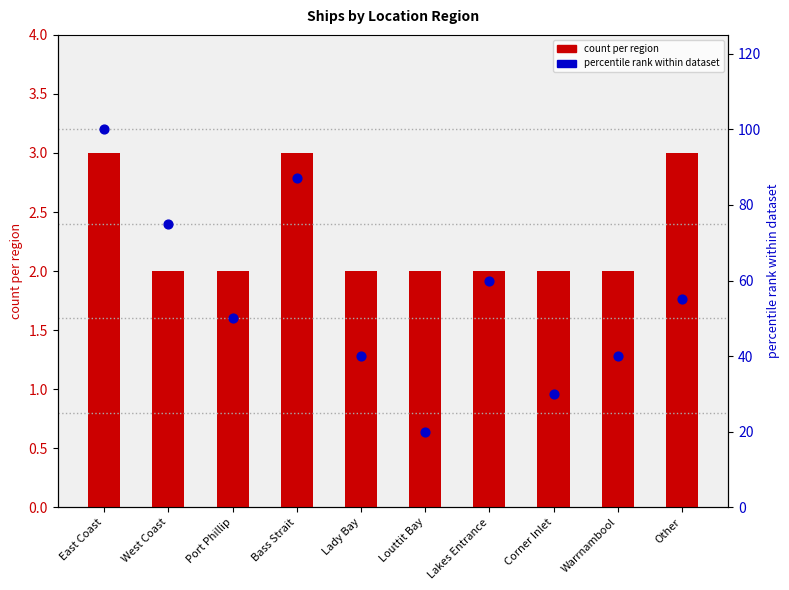

What are all the series names shown in the legend?

count per region, percentile rank within dataset